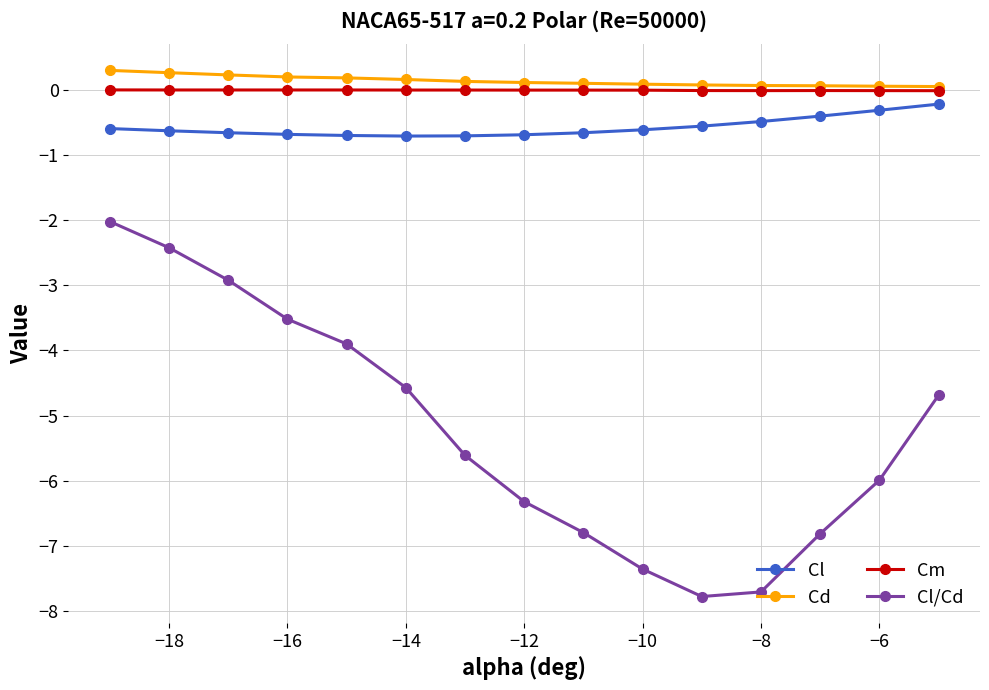

What is the value of the Cl point at the 8th from the left?

-0.7